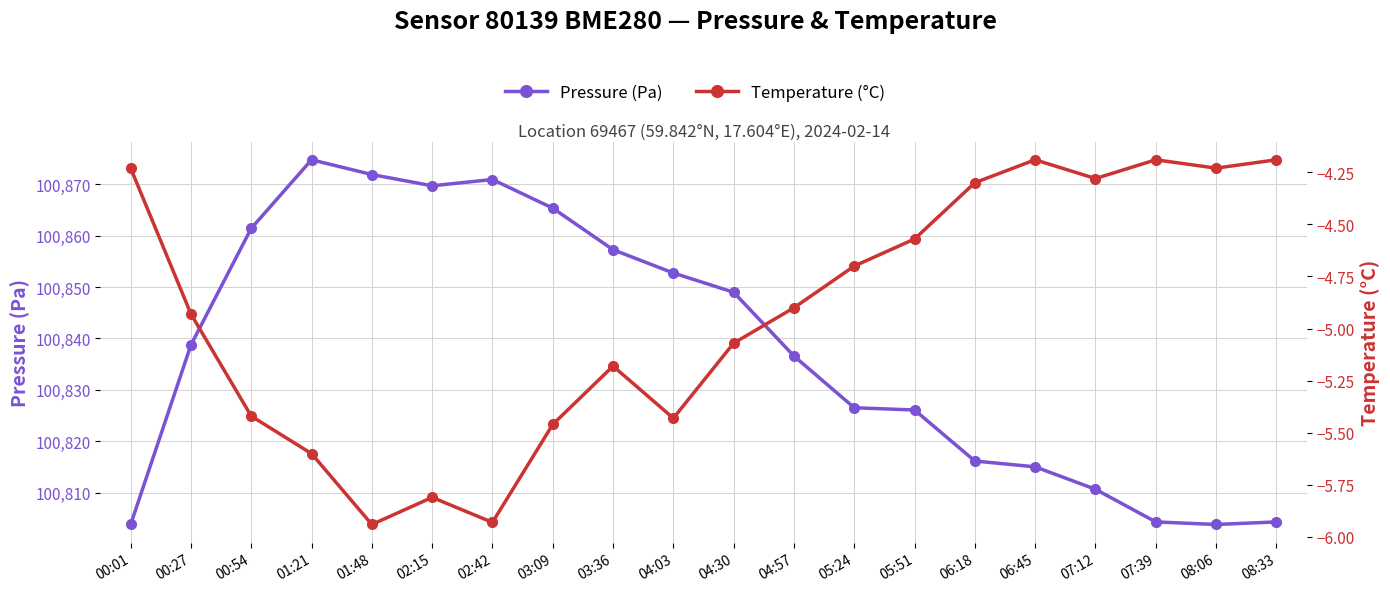

Which series has the largest total across all categories?

Pressure (Pa)